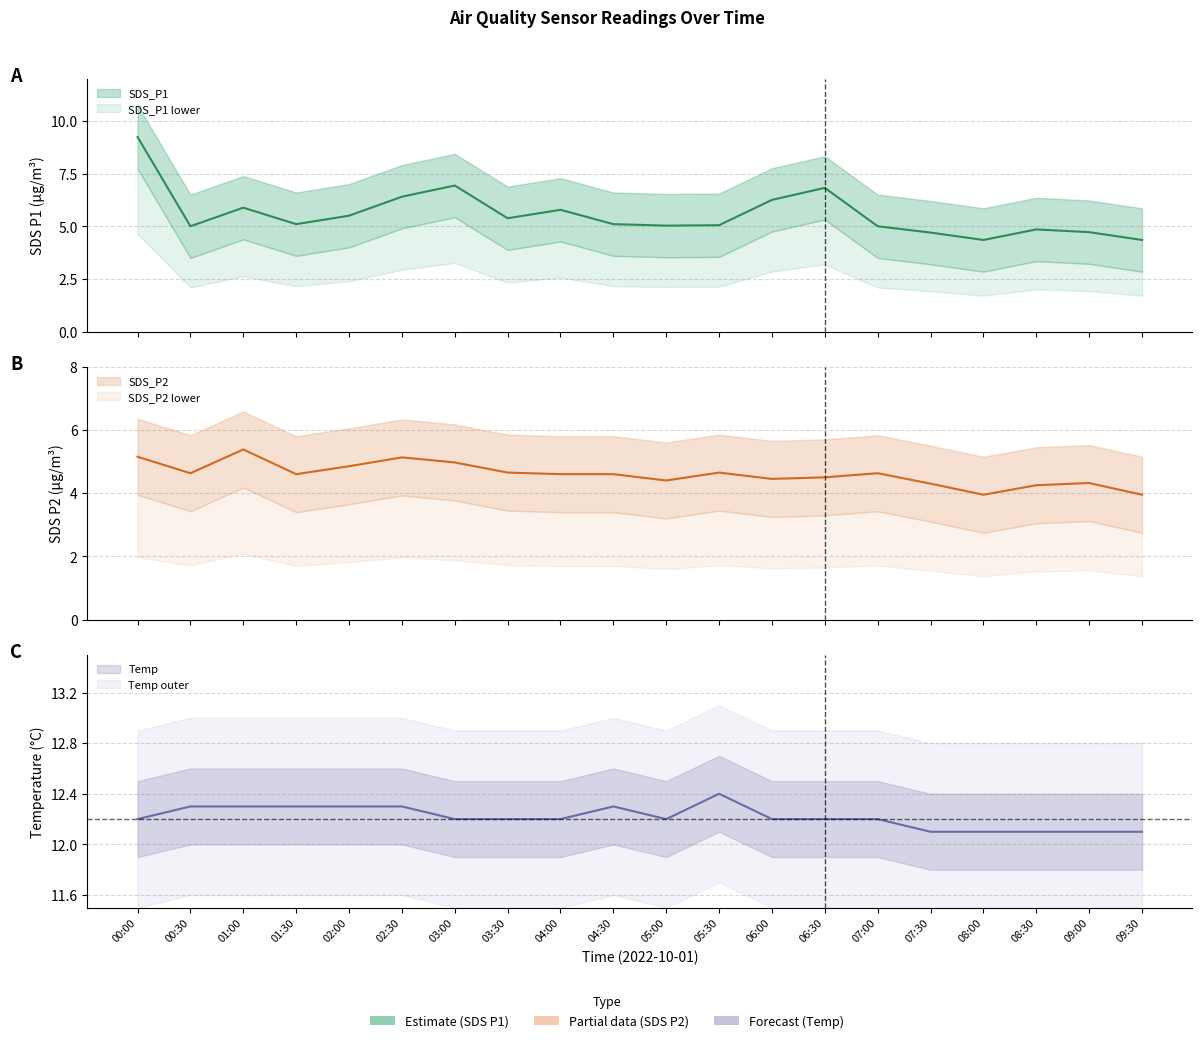

True or false: Temp and SDS_P2 intersect in this chart.

False